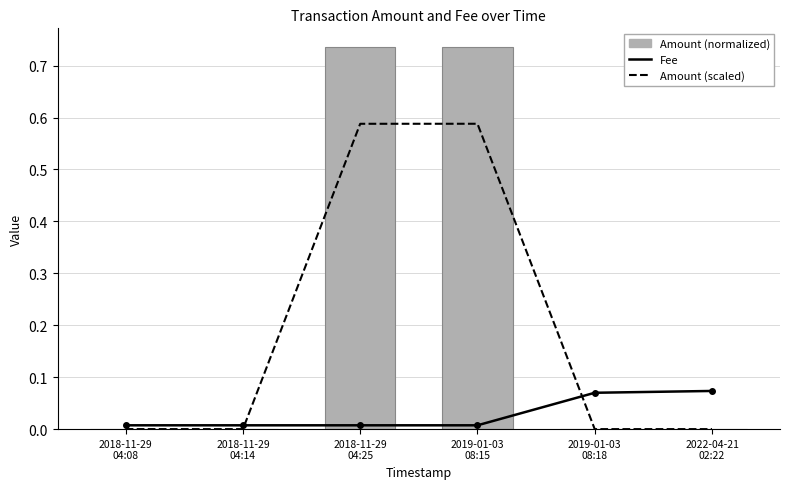

At which label is Fee closest to 0?

2018-11-29
04:08